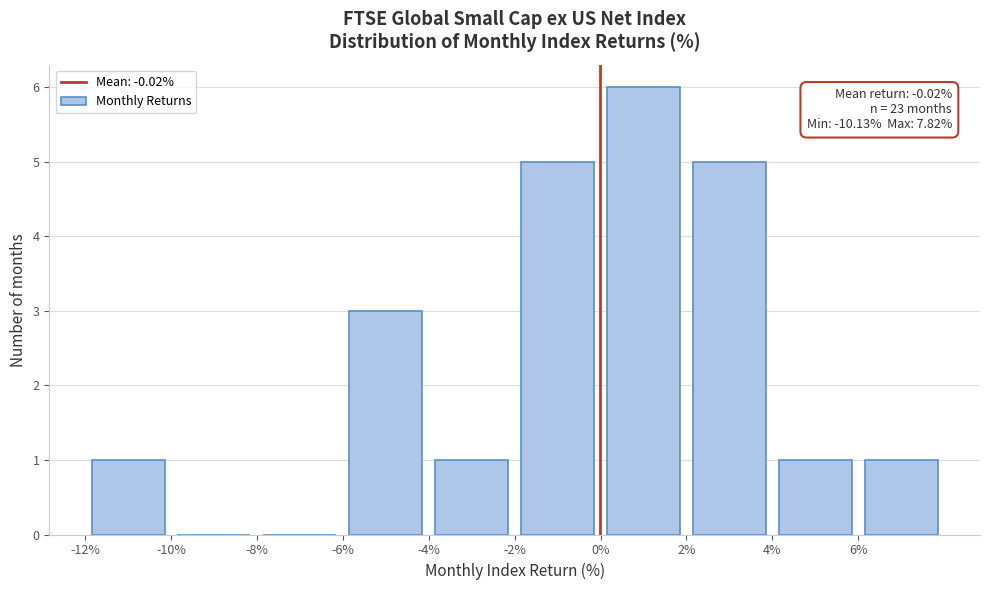

Over which range of the x-axis is the bar tallest?

0 to 2